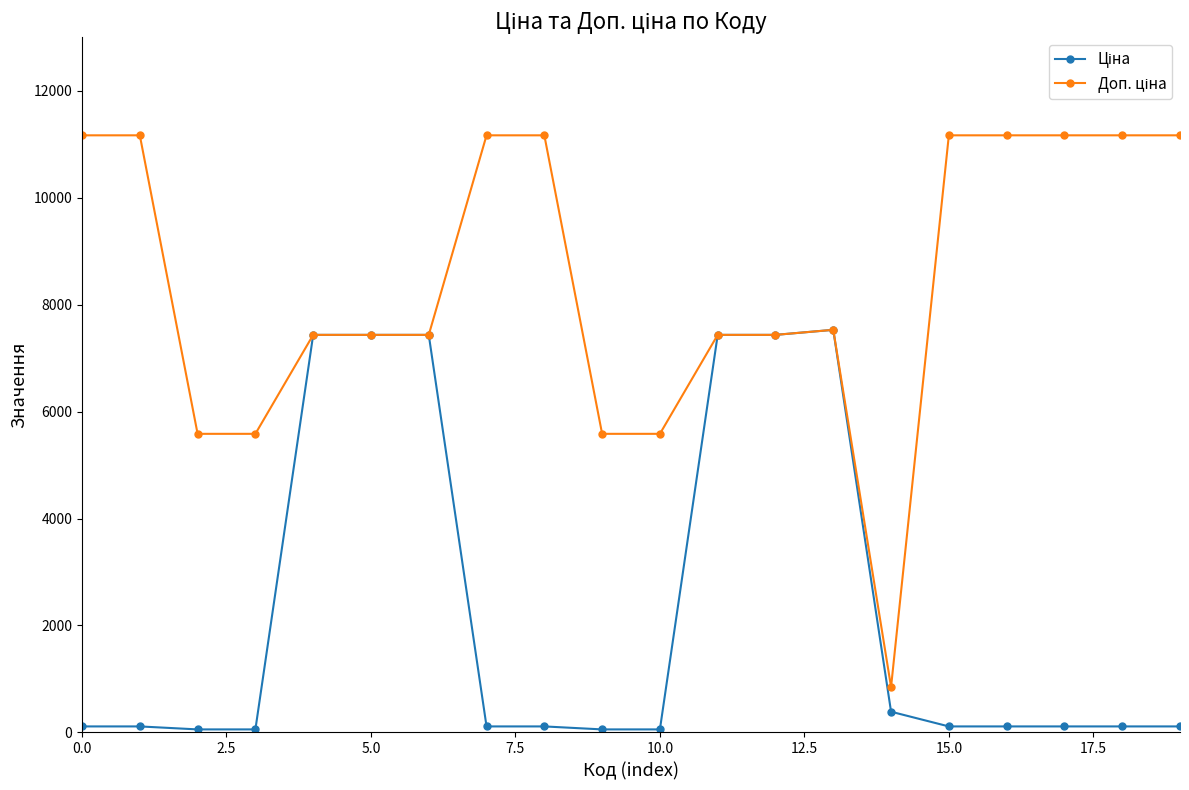

What is the greatest value displayed?

11169.0